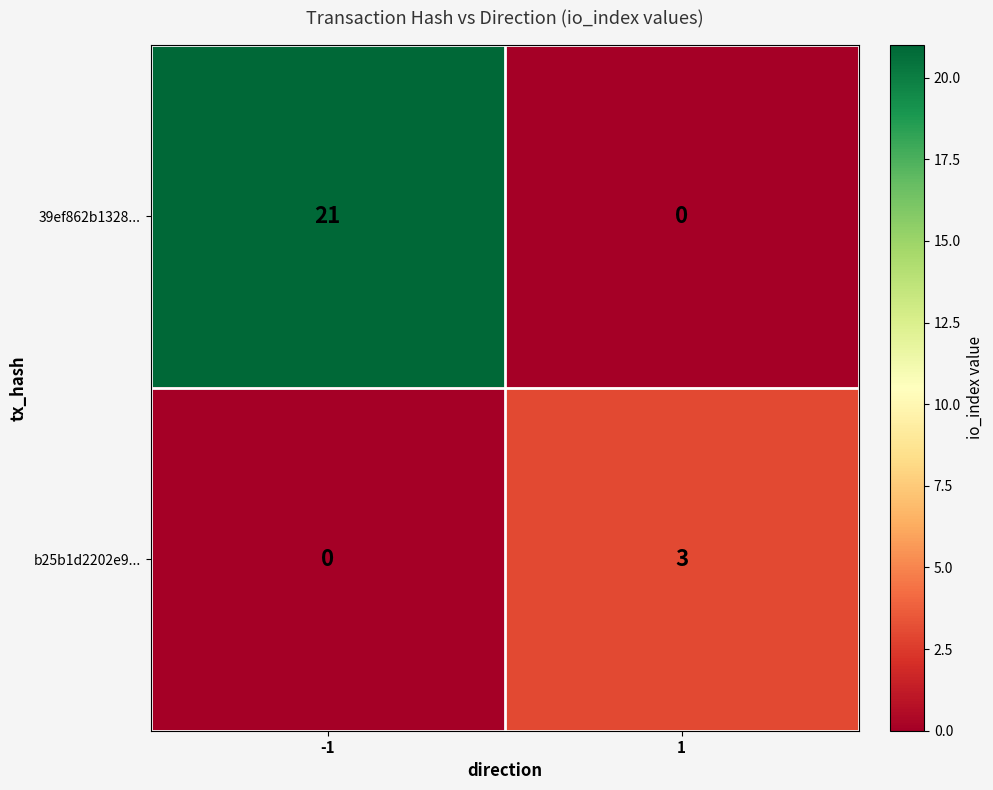

What is the sum of all b25b1d2202e9... values?

3